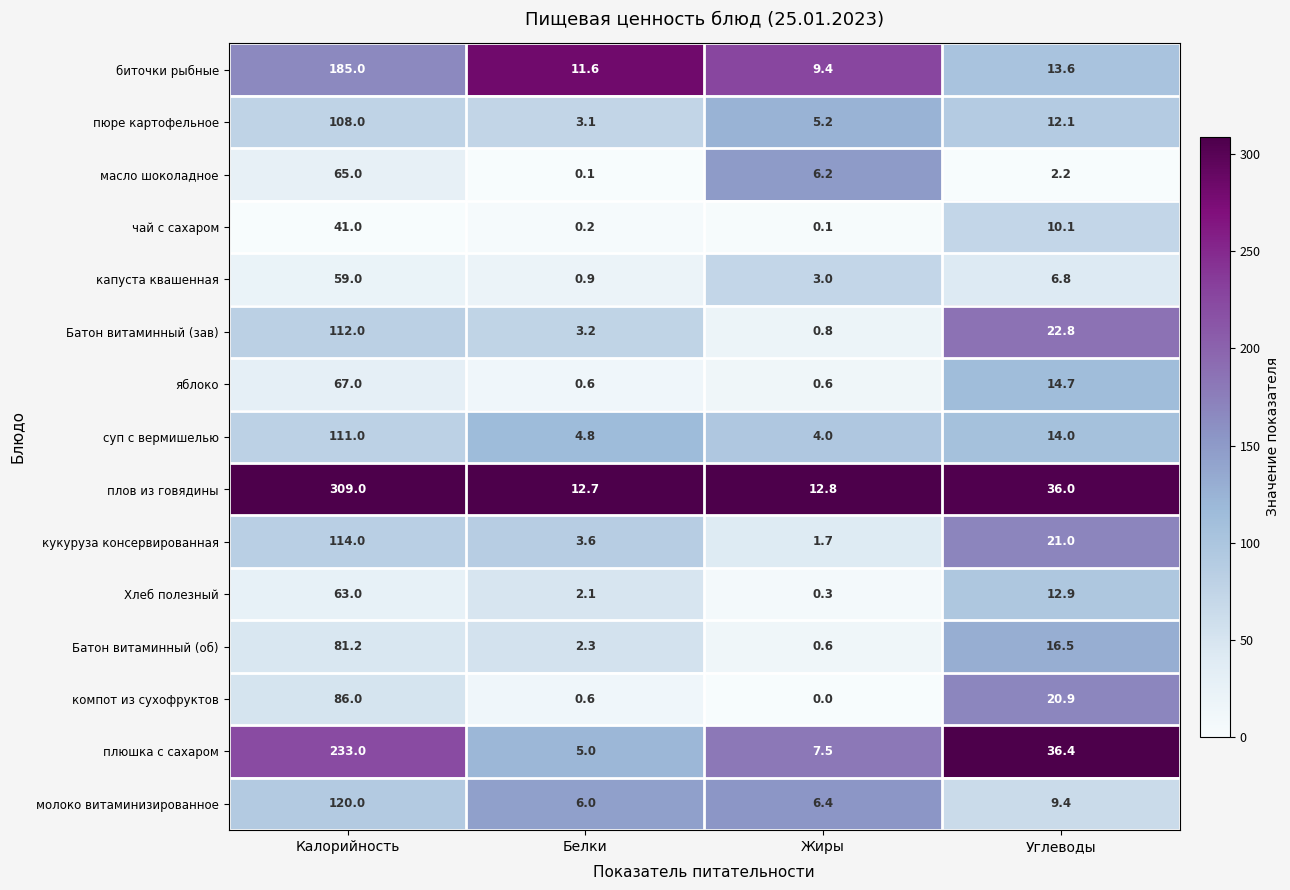

What is the difference between the maximum and minimum values in the пюре картофельное series?

104.9